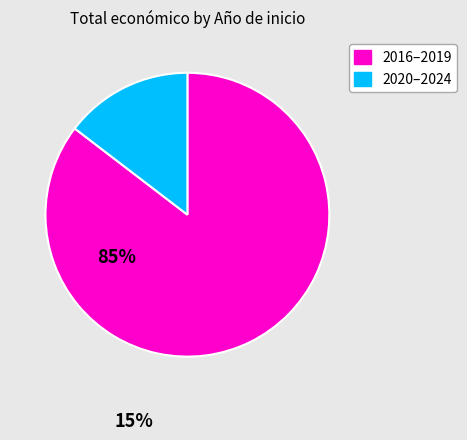

Is the sum of 2016–2019 and 2020–2024 greater than half?

Yes